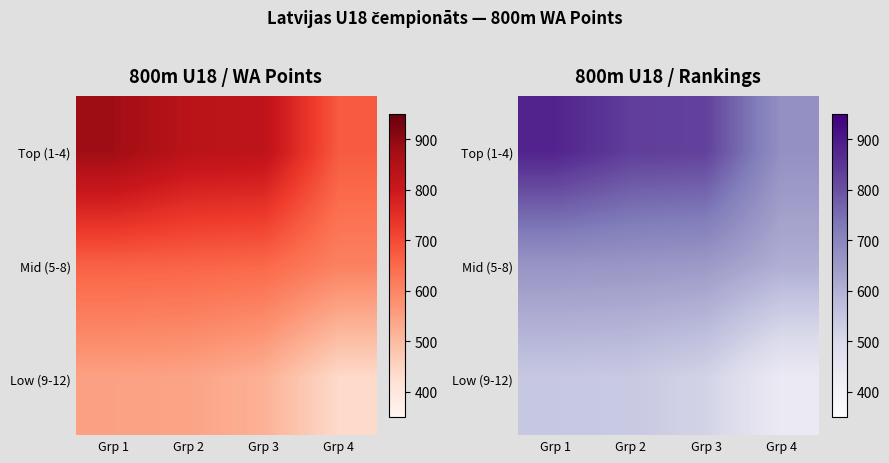

Which series has the largest total across all categories?

Top (1-4)